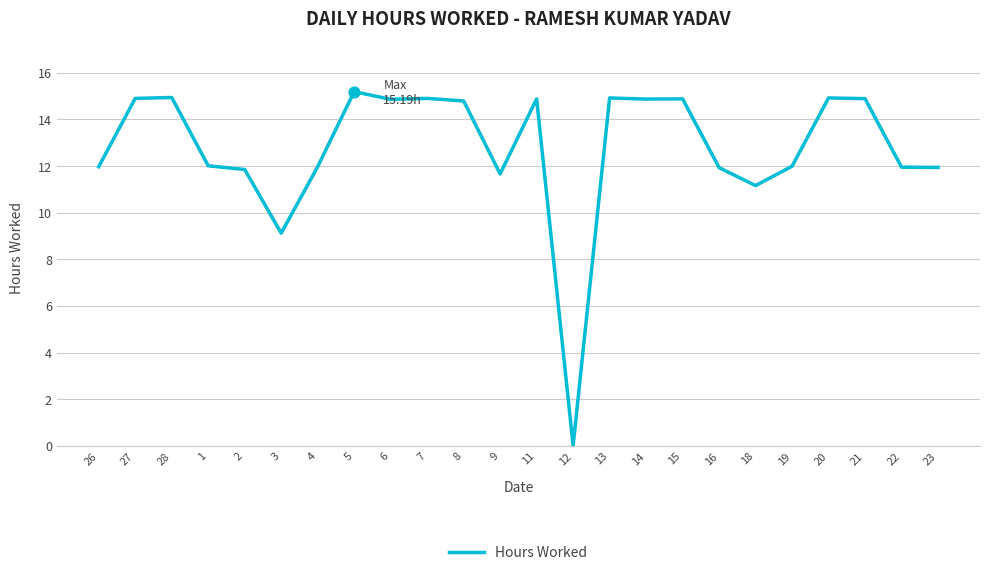

What is the ratio of the value at 14 to the value at 8?

1.0